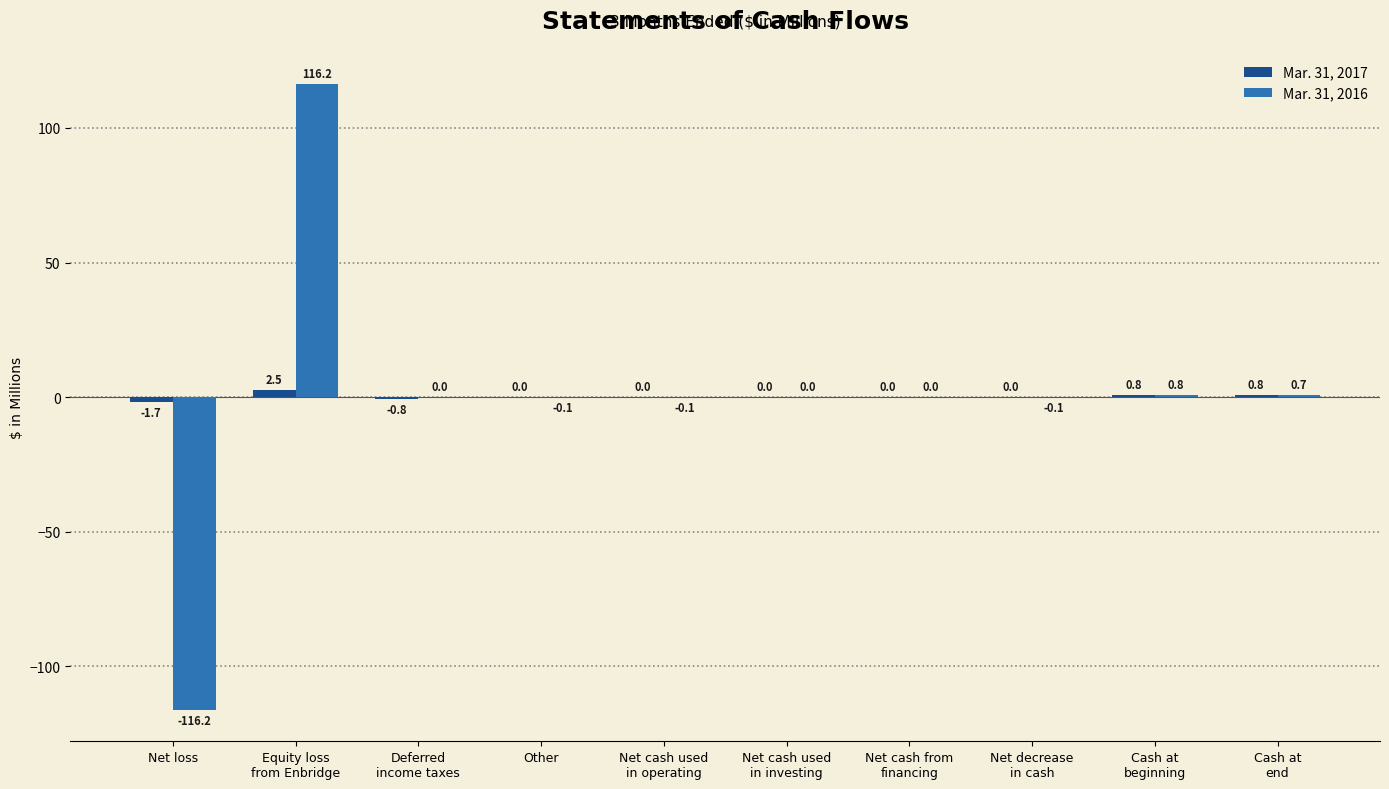

Is it true that Mar. 31, 2016 equals 113.1 at Deferred
income taxes?

False